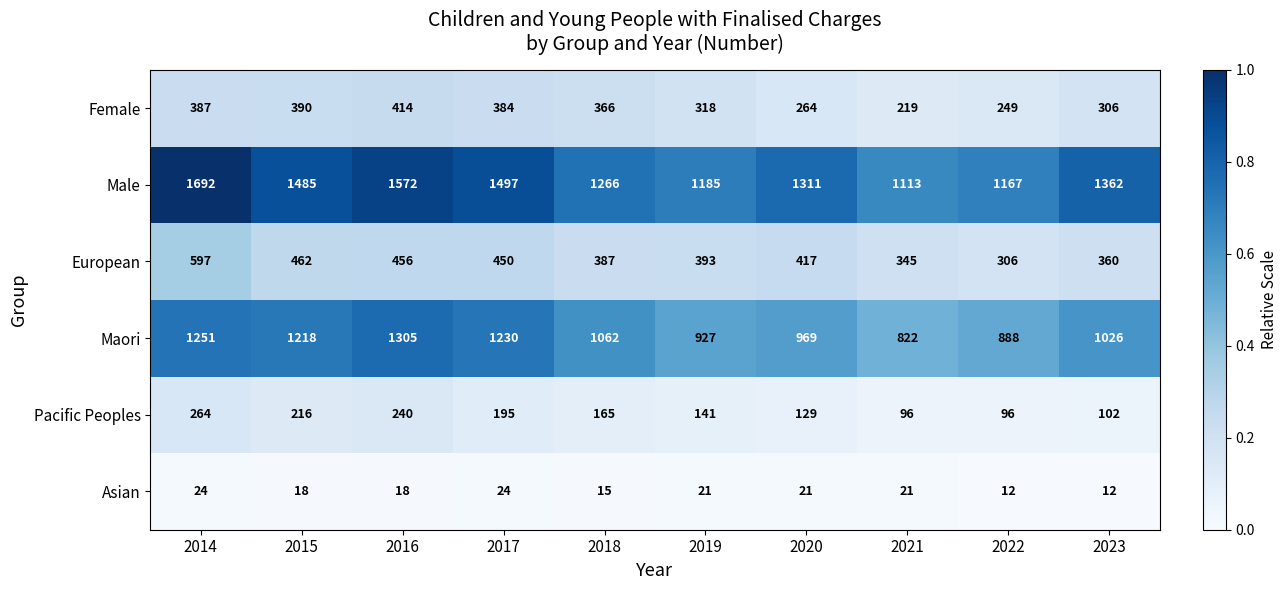

What is the difference between the second highest and second lowest values in the Maori series?

363